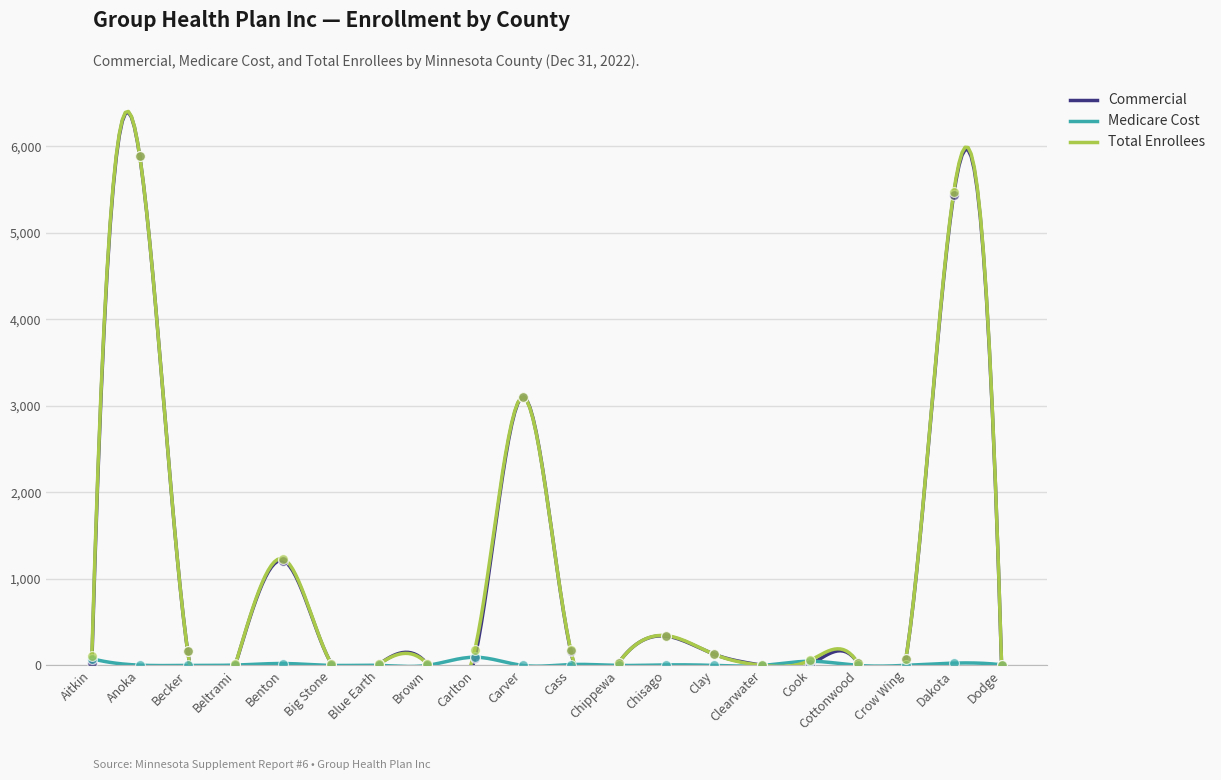

Which series reaches the maximum Y coordinate?

Total Enrollees